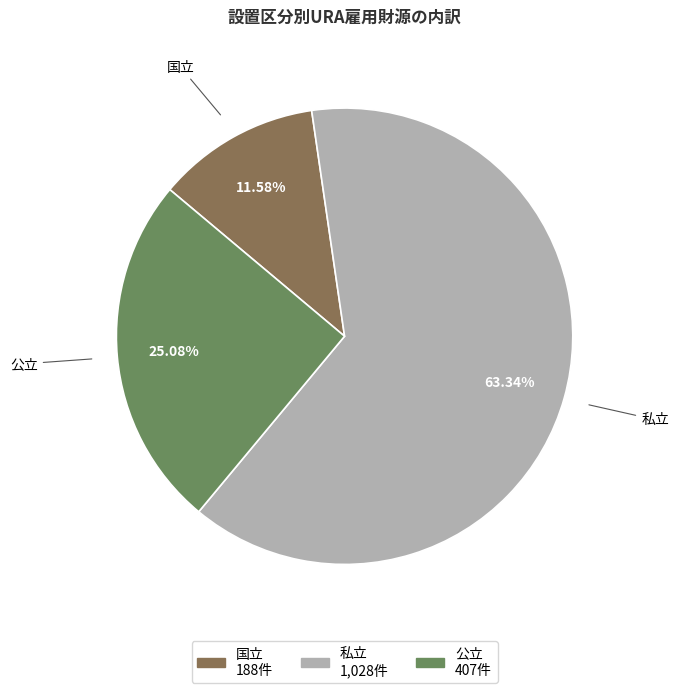

Approximately how many times larger is the value at 私立 compared to 国立?

5.5